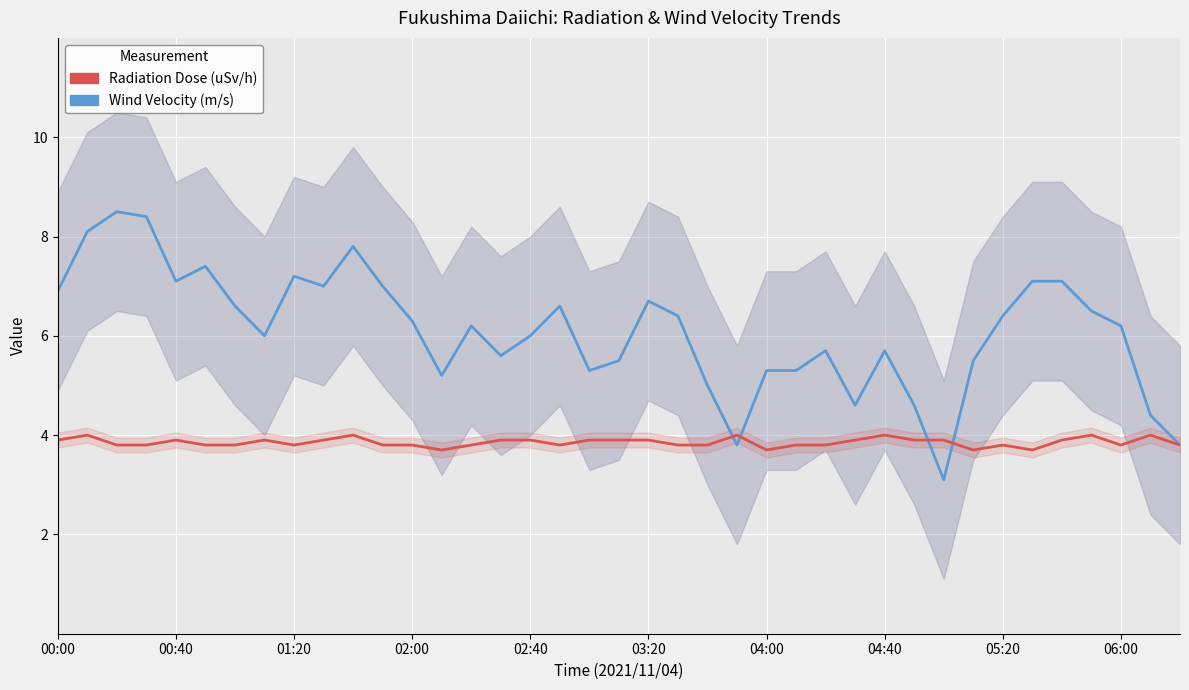

What is the total value across all series at 34?

11.0